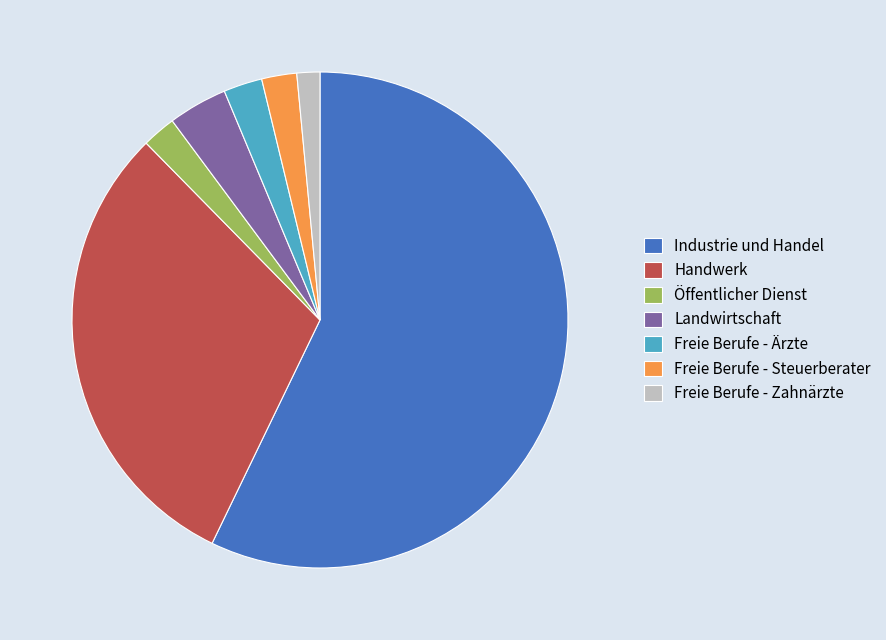

True or false: Industrie und Handel accounts for 43% of the total.

False